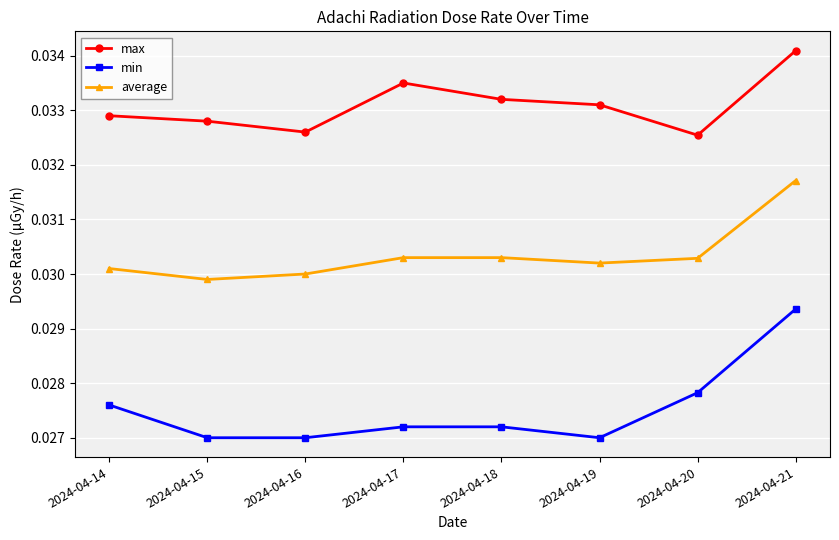

In max, how many points are lower than both neighbors (excluding endpoints)?

2